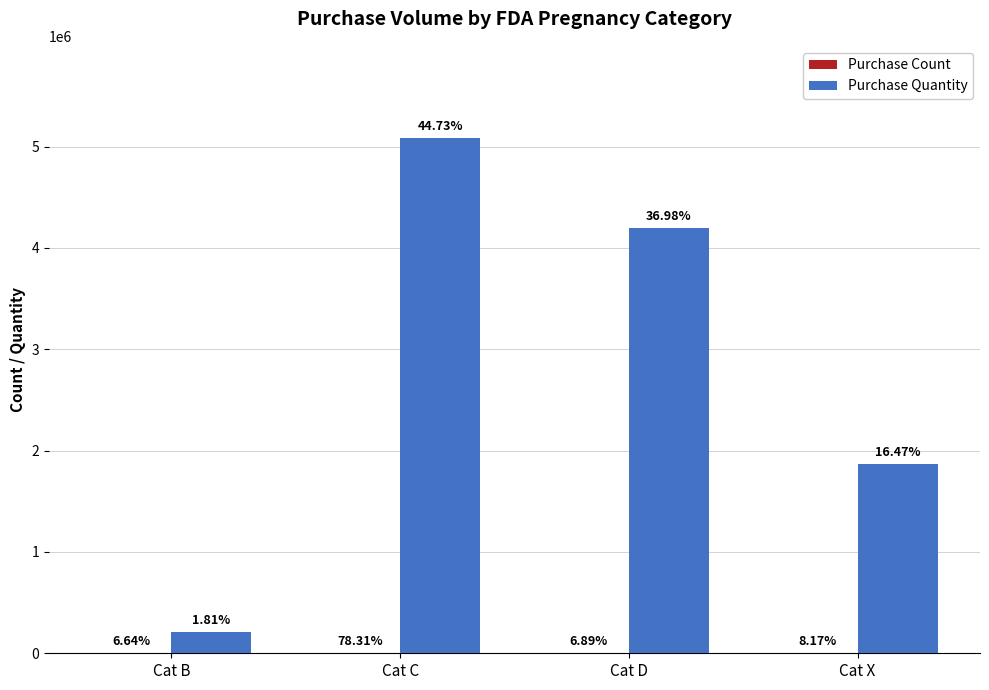

What is the total value across all series at Cat D?

4200025